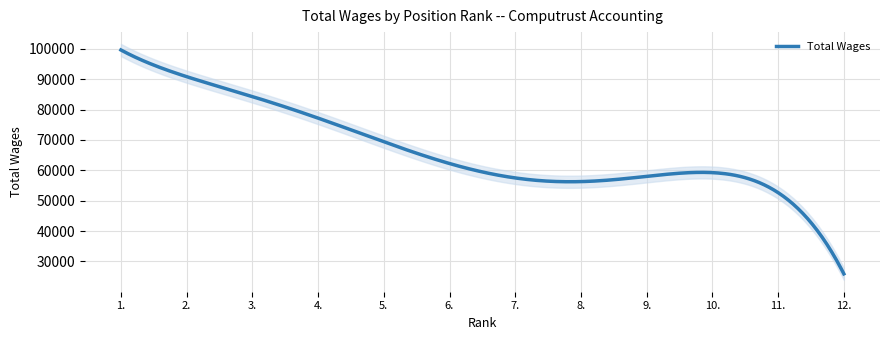

How many lines are shown in the chart?

1